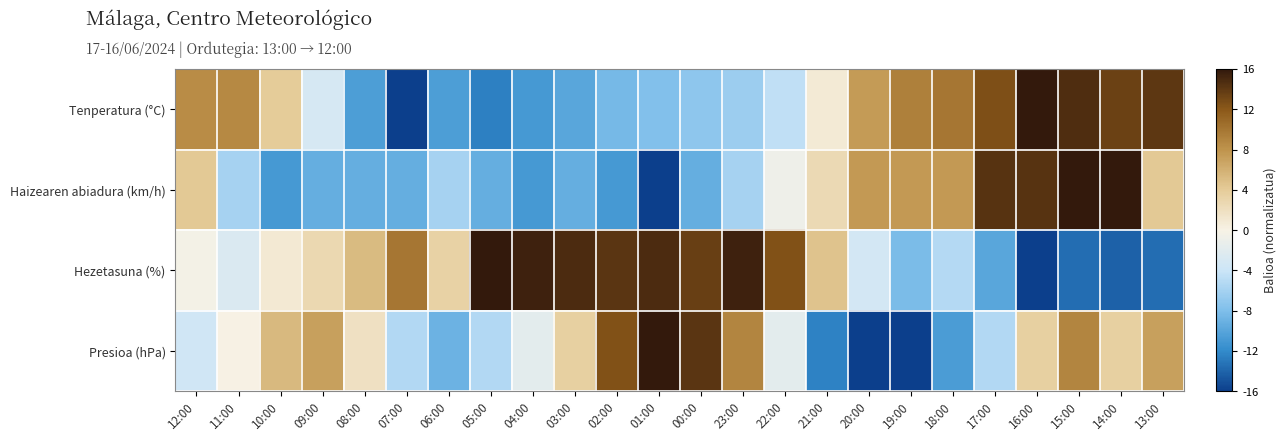

At which category is the sum across all series the highest?

15:00